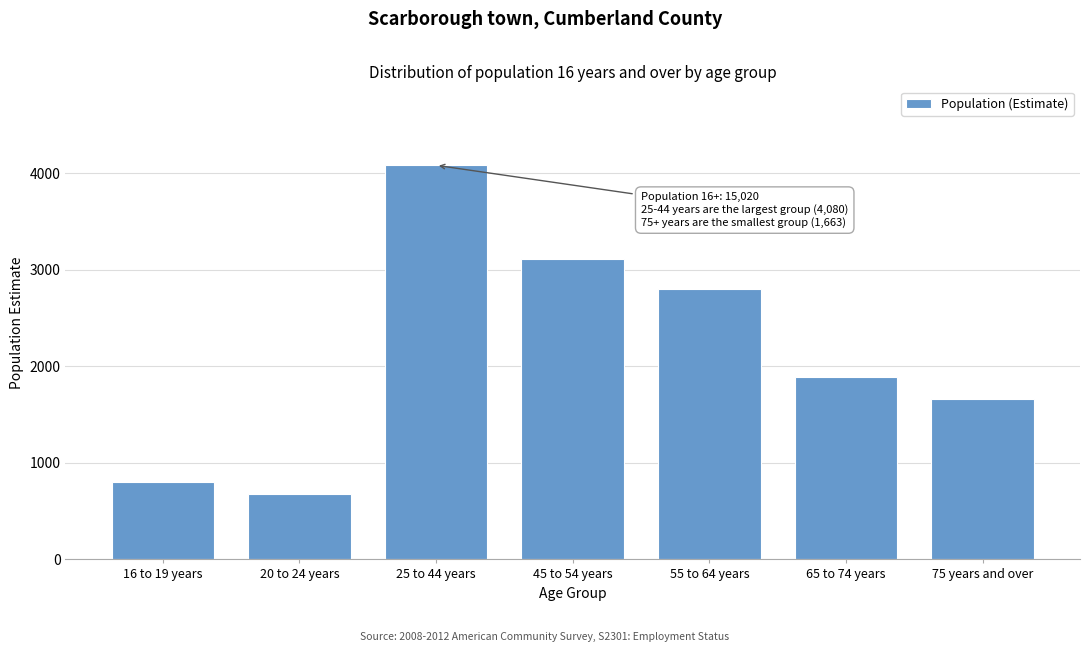

Reading left to right, extract all data points from this chart.

16 to 19 years=801	20 to 24 years=681	25 to 44 years=4080	45 to 54 years=3108	55 to 64 years=2798	65 to 74 years=1889	75 years and over=1663